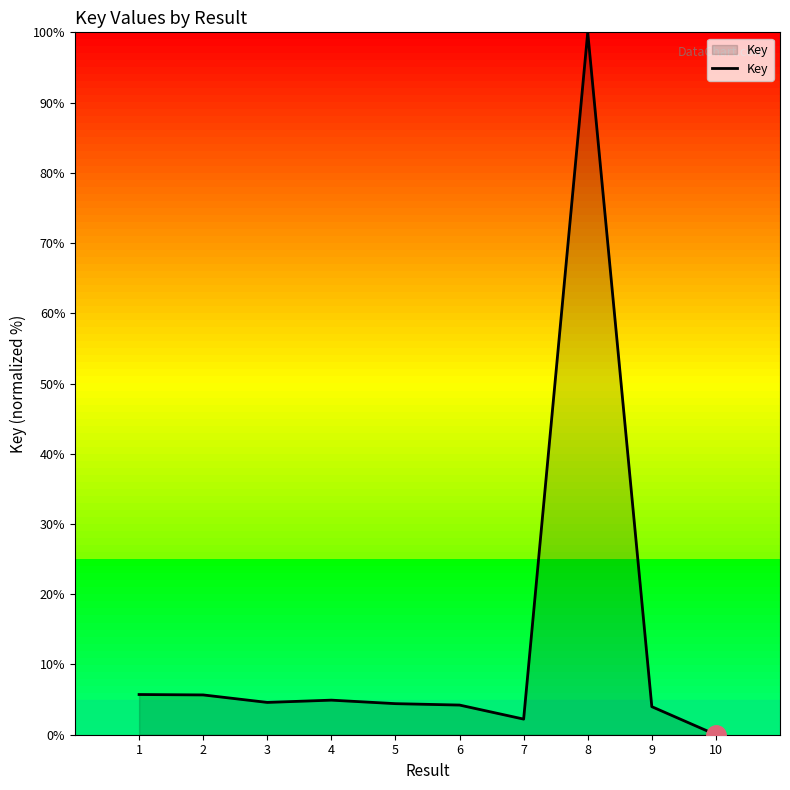

What is the difference between the values at 8 and 7?

97.8